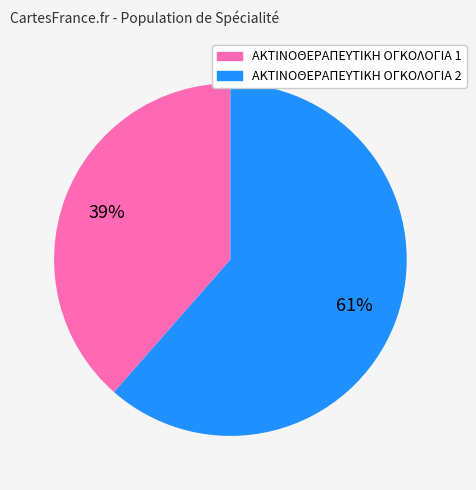

To the nearest percent, what is the average slice percentage?

50%